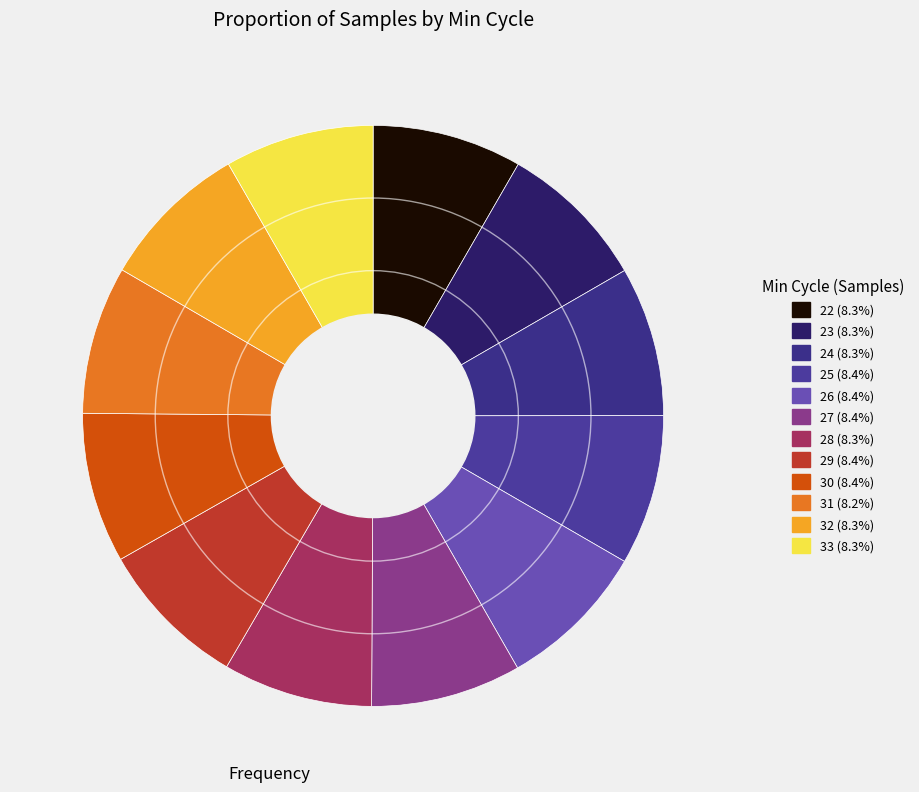

Which category has the biggest portion of the pie?

25